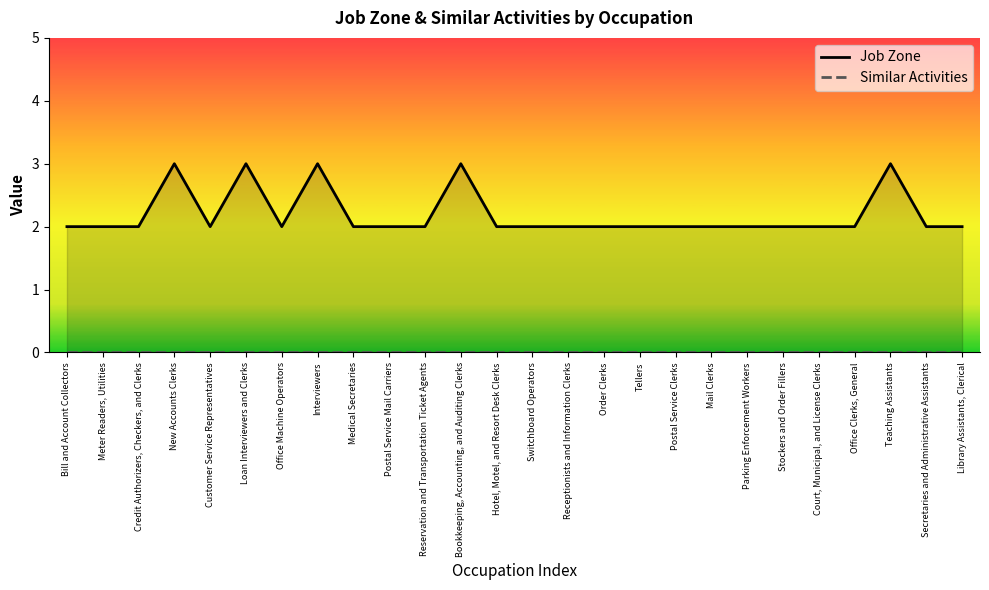

Does the chart display data point markers on the line(s)?

No